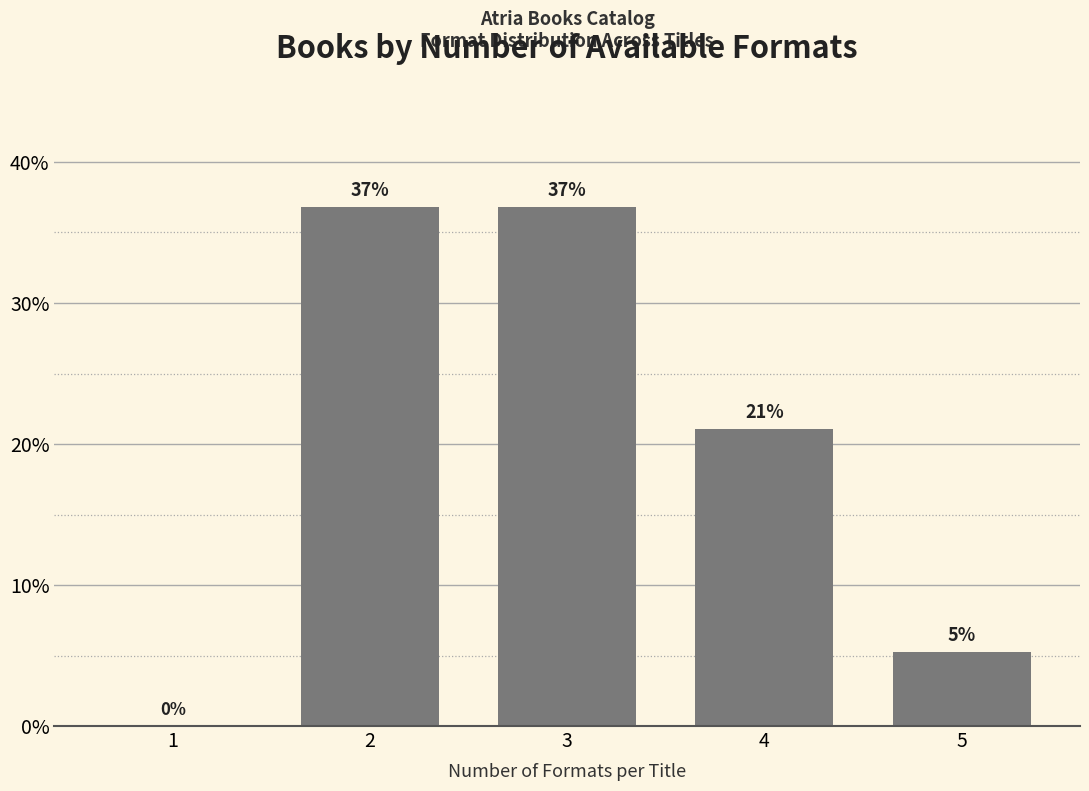

Are the bars grouped side by side (vs. stacked)?

No